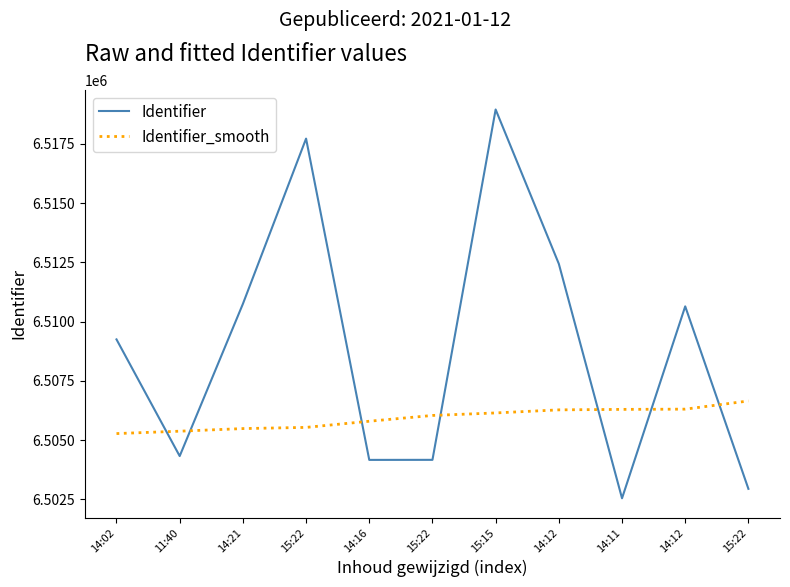

True or false: Identifier_smooth has more than 2 interior local peaks.

False